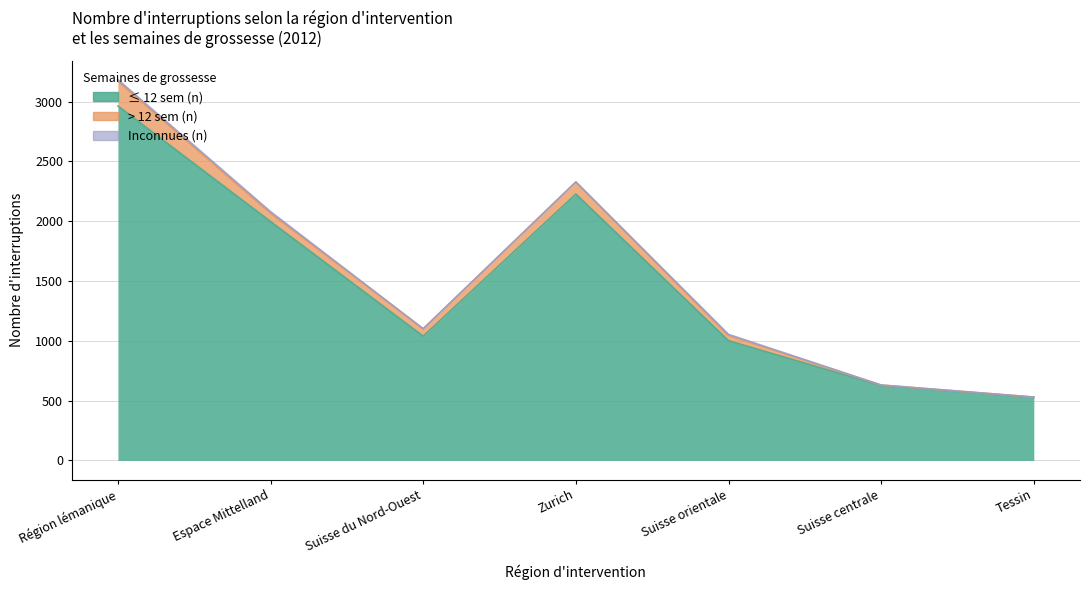

Which label corresponds to the largest value in the chart?

Région lémanique